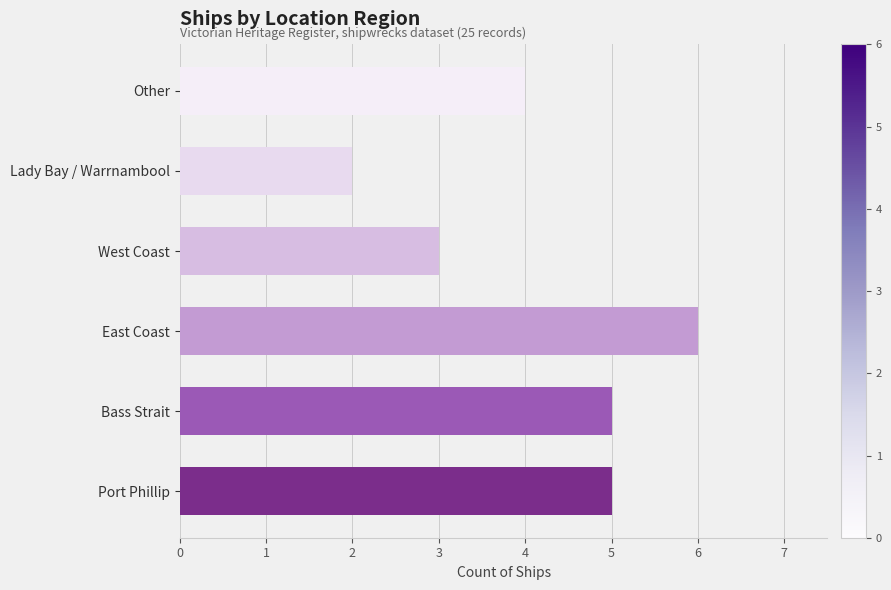

What is the change in value from Port Phillip to West Coast?

-2